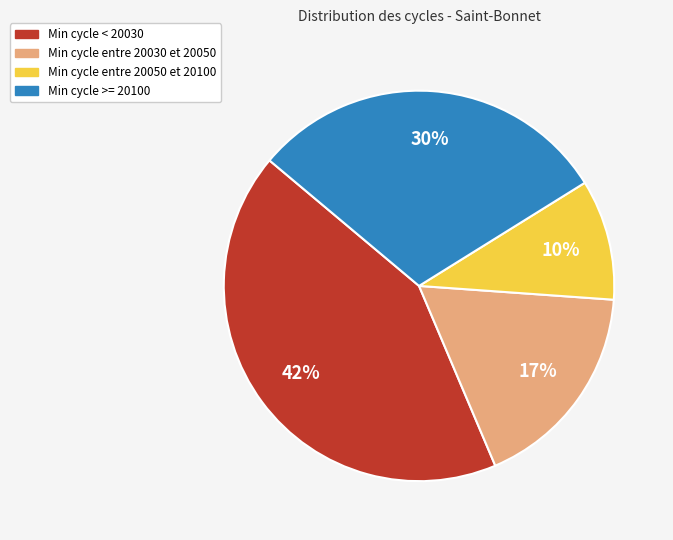

Is there a majority slice in this chart?

No